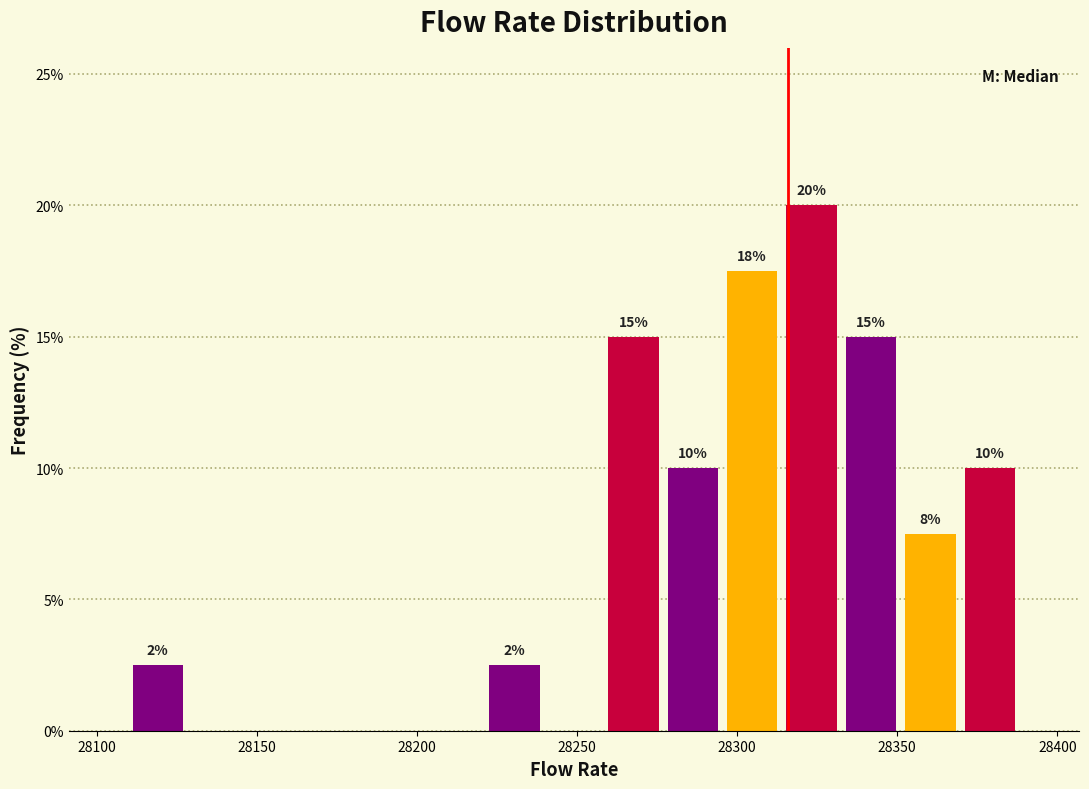

Around what value on the x-axis is the tallest bar? Give the approximate position of its centre, as read against the axis.

28325